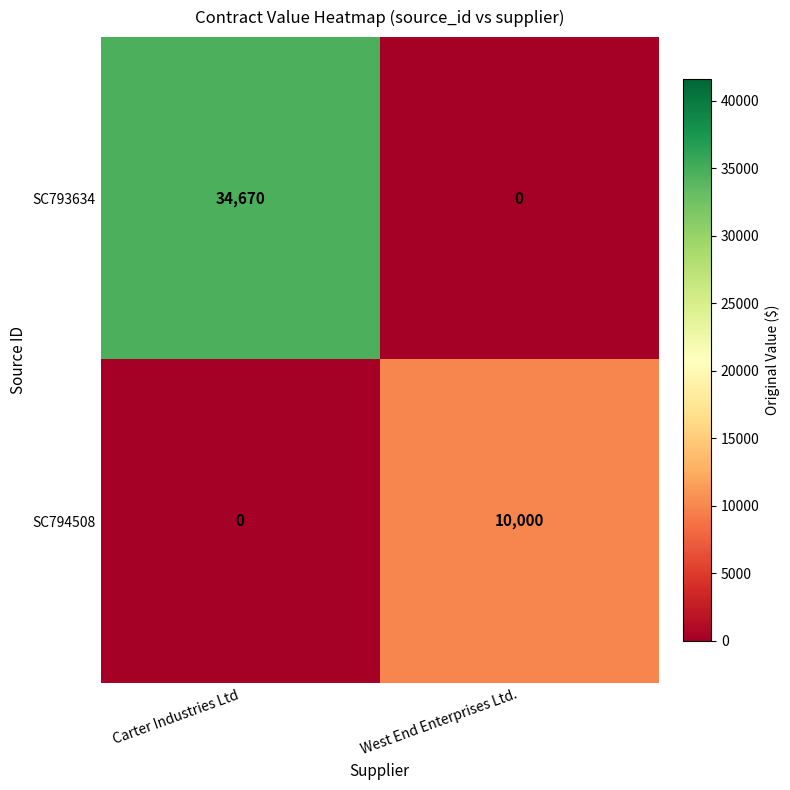

Reading left to right, transcribe all the data shown in this chart.

SC793634: 34670	0
SC794508: 0	10000